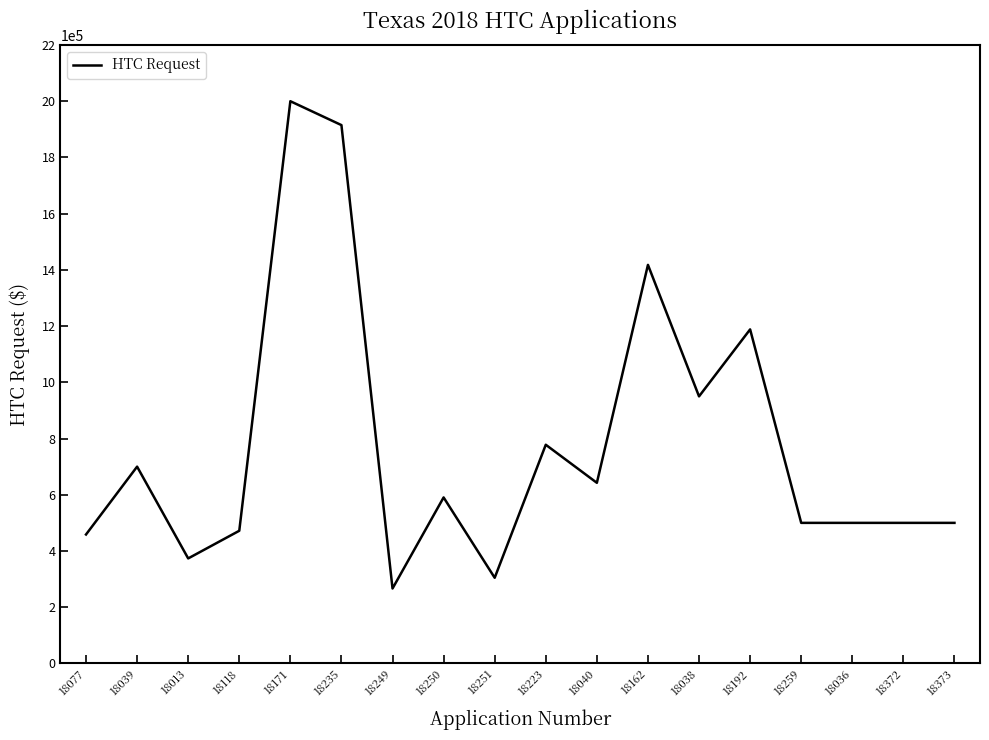

What is the approximate value at 18038?

950000.0